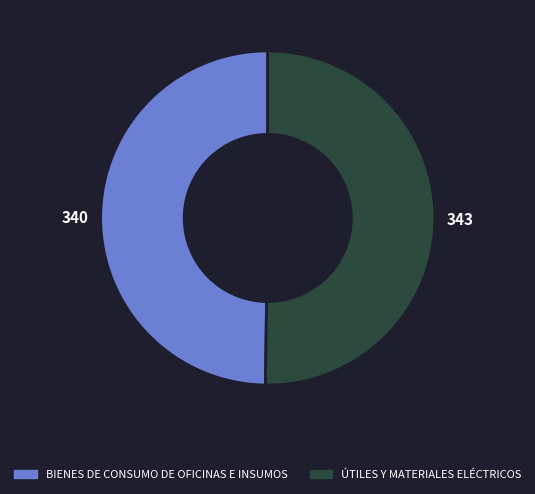

The BIENES DE CONSUMO DE OFICINAS E INSUMOS slice represents 50% of the pie. True or false?

True